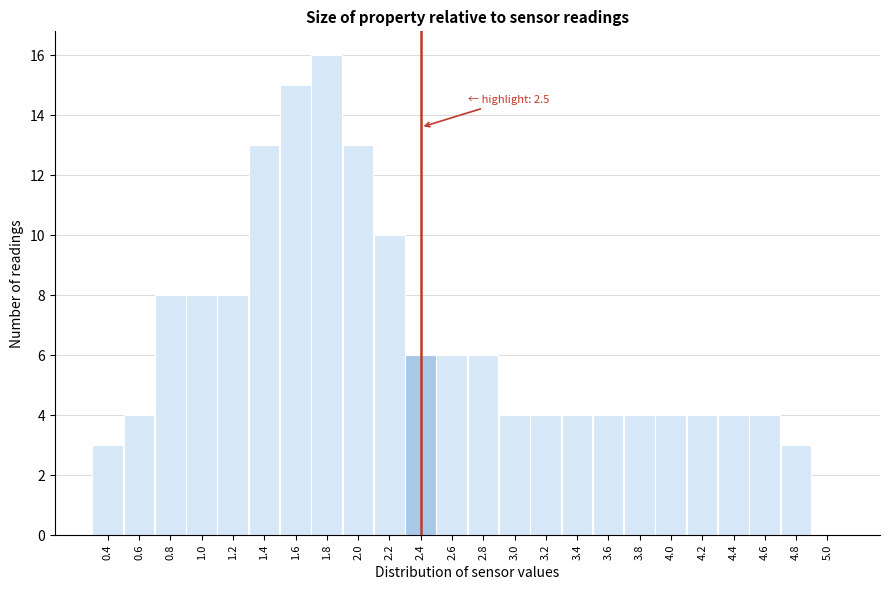

Reading right to left, what are all the values shown in this chart?

5.0=0	4.8=3	4.6=4	4.4=4	4.2=4	4.0=4	3.8=4	3.6=4	3.4=4	3.2=4	3.0=4	2.8=6	2.6=6	2.4=6	2.2=10	2.0=13	1.8=16	1.6=15	1.4=13	1.2=8	1.0=8	0.8=8	0.6=4	0.4=3